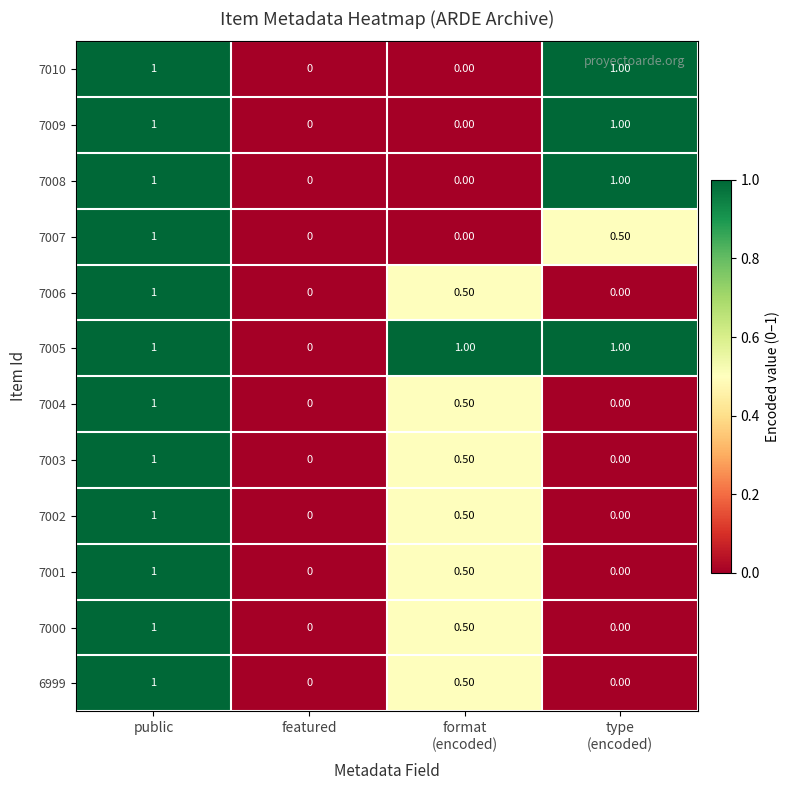

What is the sum of all 7008 values?

2.0